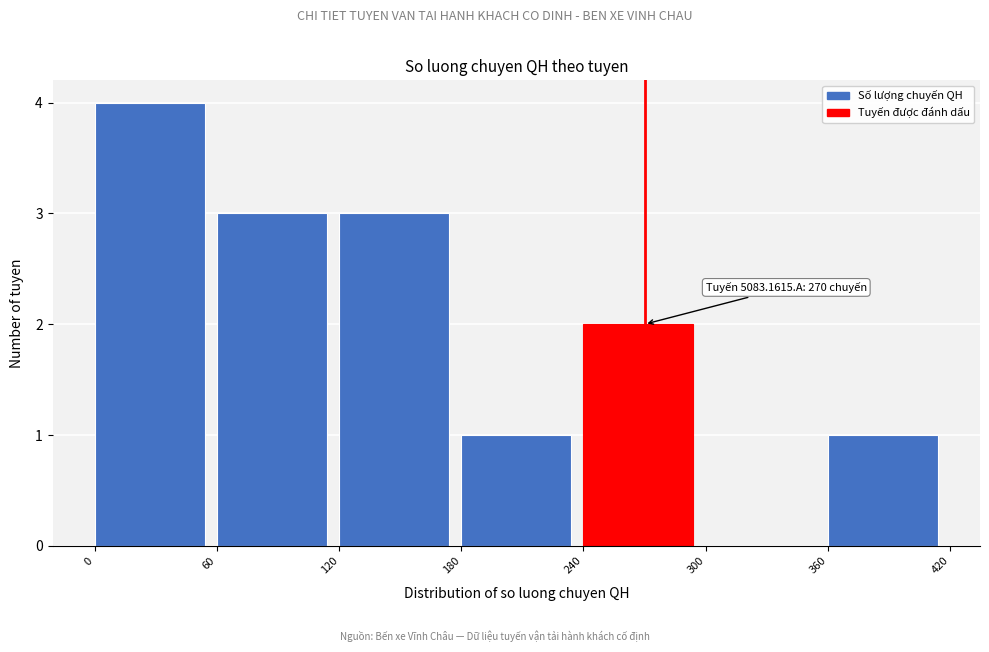

Over which range of the x-axis is the bar tallest?

0 to 60